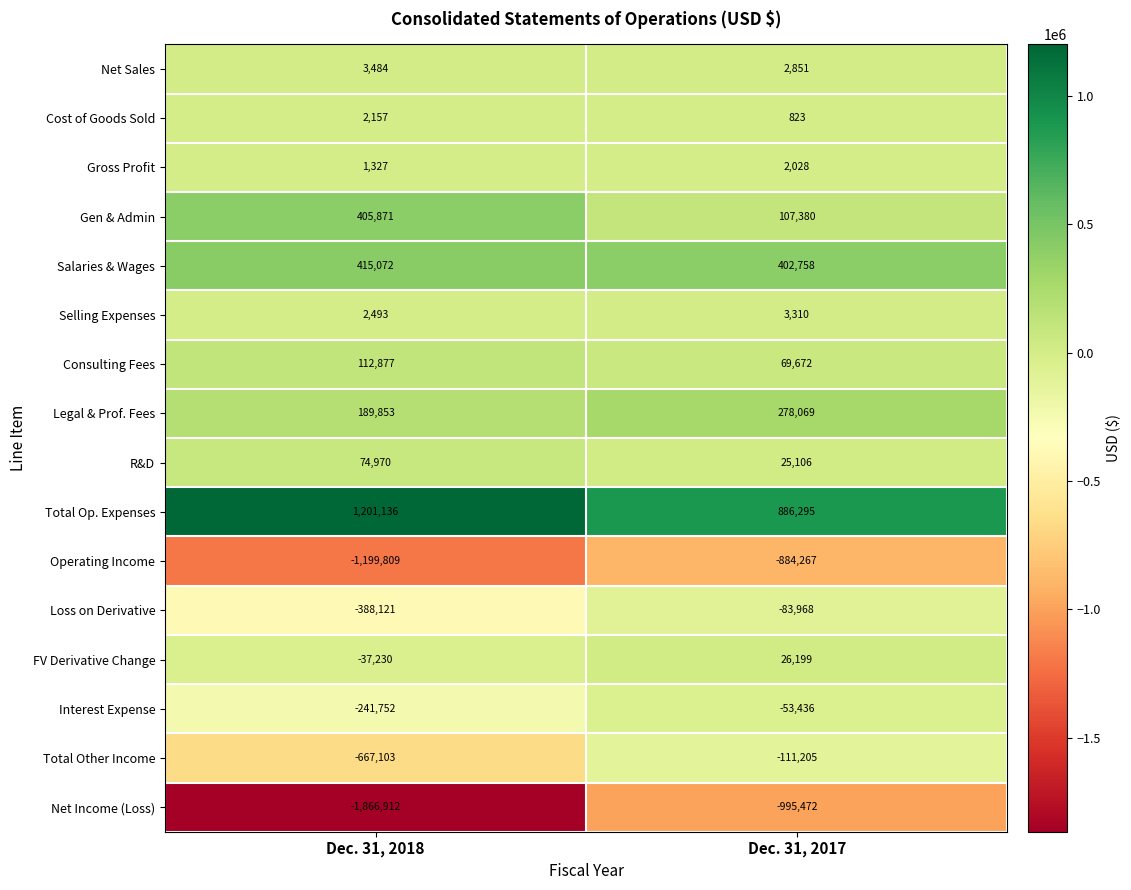

Rank the series by their maximum value, from highest to lowest.

Total Op. Expenses, Salaries & Wages, Gen & Admin, Legal & Prof. Fees, Consulting Fees, R&D, FV Derivative Change, Net Sales, Selling Expenses, Cost of Goods Sold, Gross Profit, Interest Expense, Loss on Derivative, Total Other Income, Operating Income, Net Income (Loss)